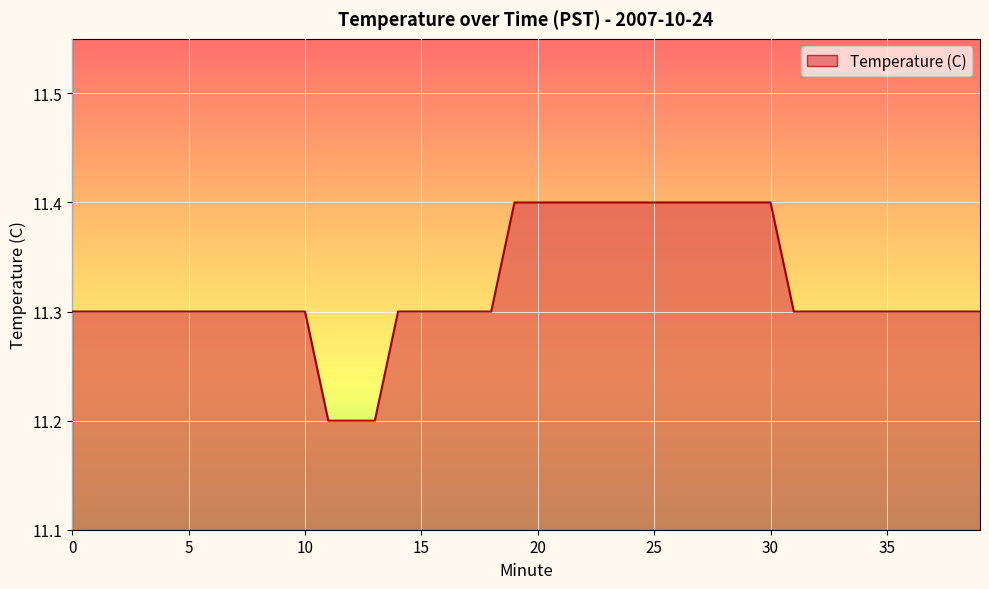

What is the maximum value shown in the chart?

11.4